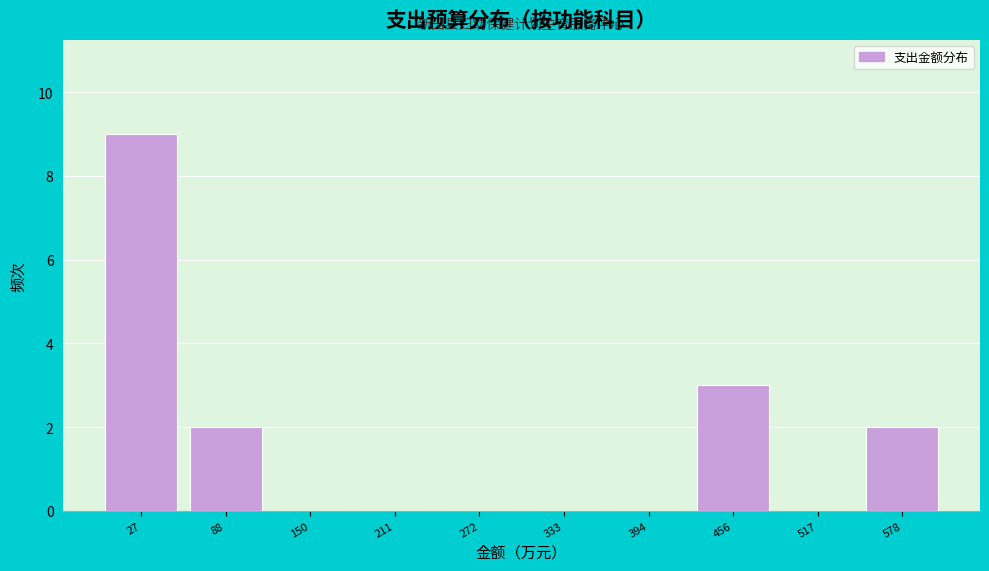

How tall is the bar that spans 430 to 490 on the x-axis? Neither the bar edges nor the heights are printed on the chart, so give them approximately, as read against the axes.

3